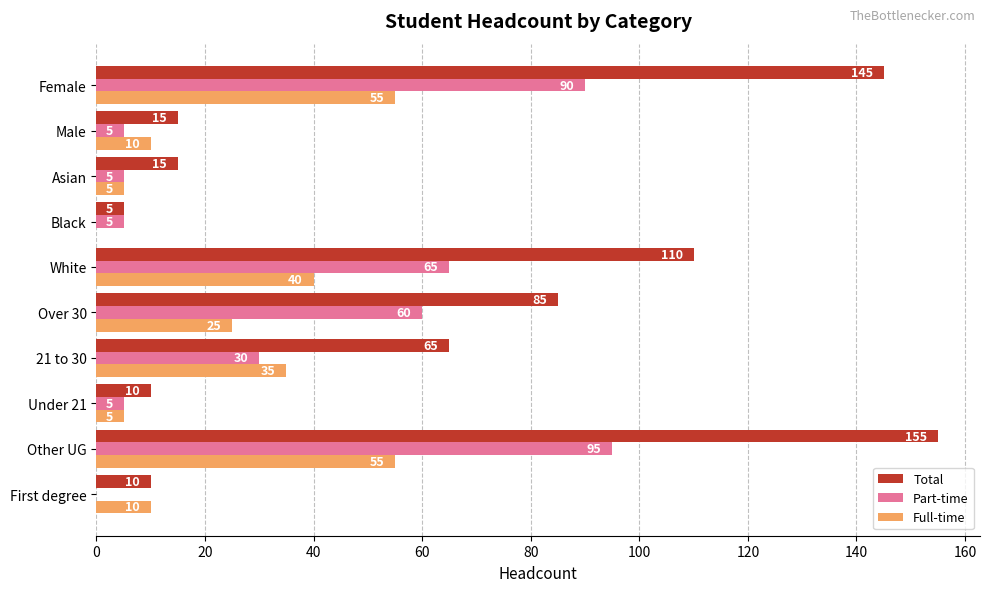

True or false: Full-time has a value of 55 at Female.

True